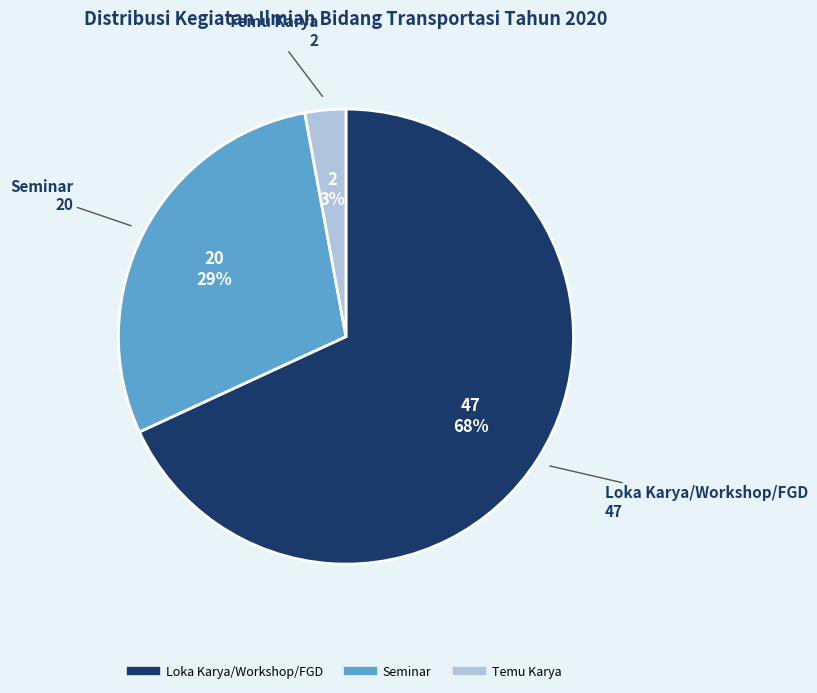

Does any single category account for the majority?

Yes